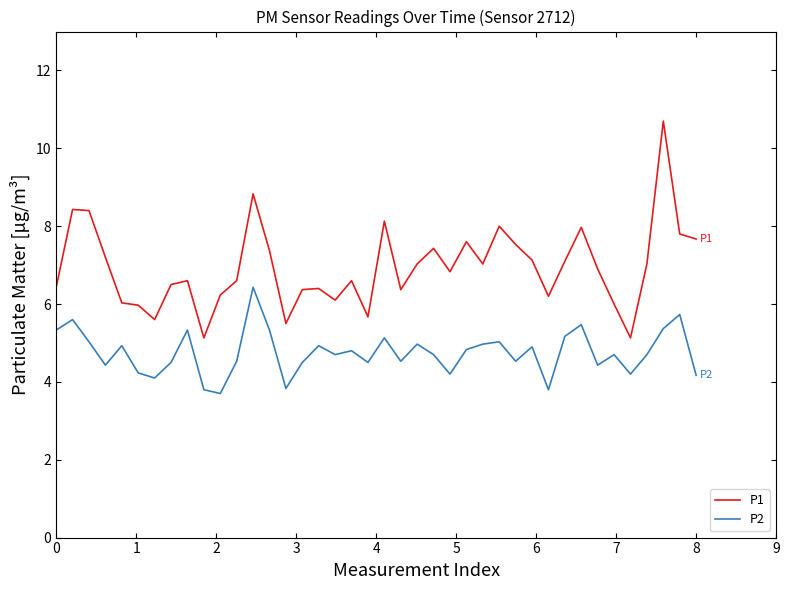

Which series has the largest range (max minus min)?

P1